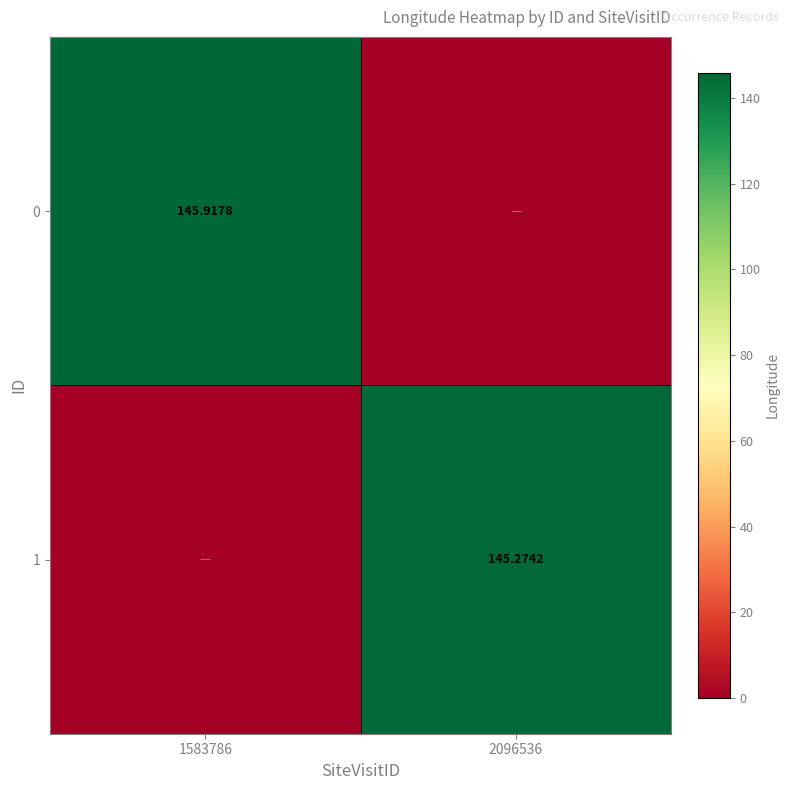

Is the value of 1 at 2096536 greater than the value of 0 at 1583786?

No